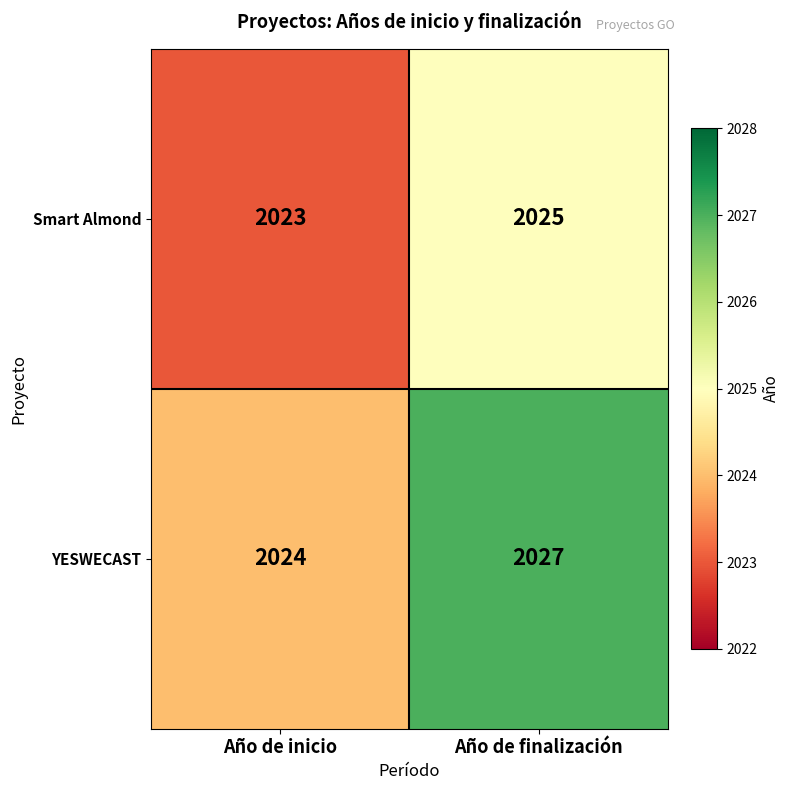

What is the difference between the YESWECAST values at Año de inicio and Año de finalización?

3